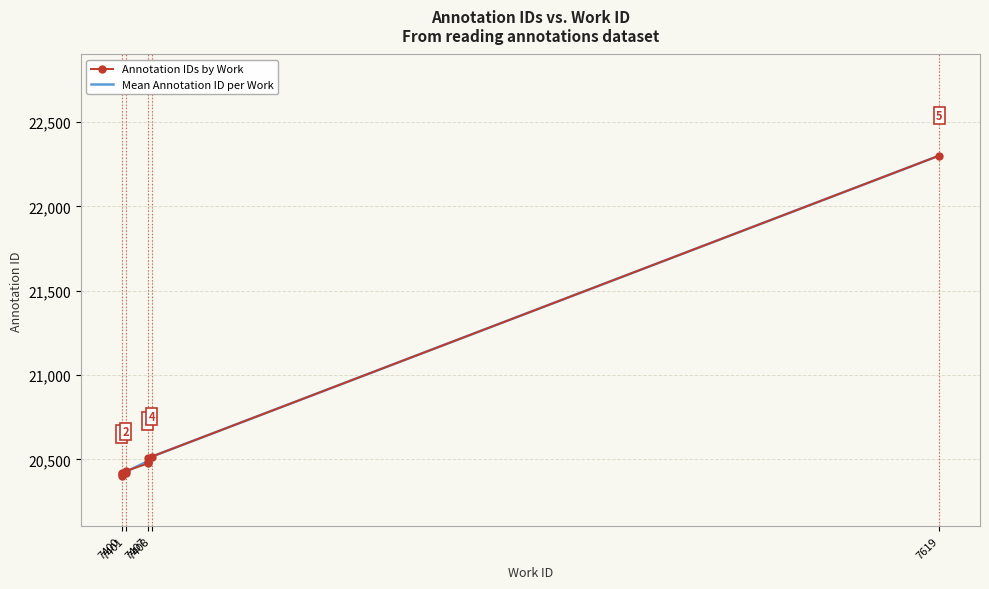

Reading left to right, list all the values displayed in this chart.

20404	20413	20418	20421	20430	20476	20485	20508	20516	22301